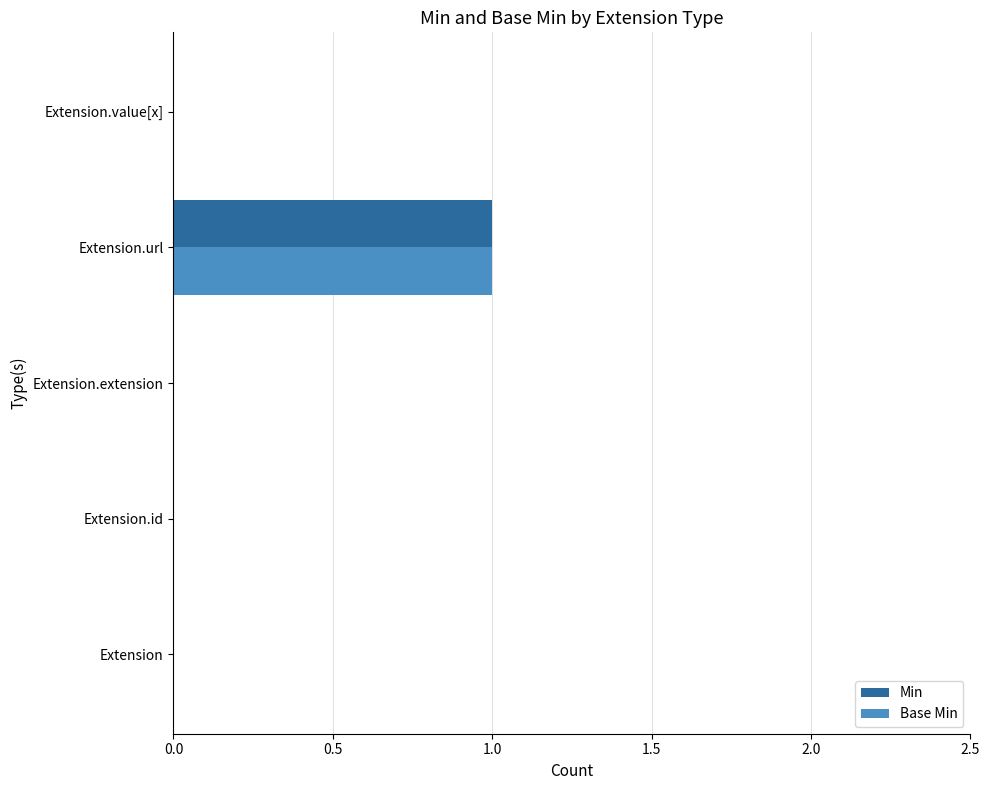

At which category is the sum across all series the highest?

Extension.url